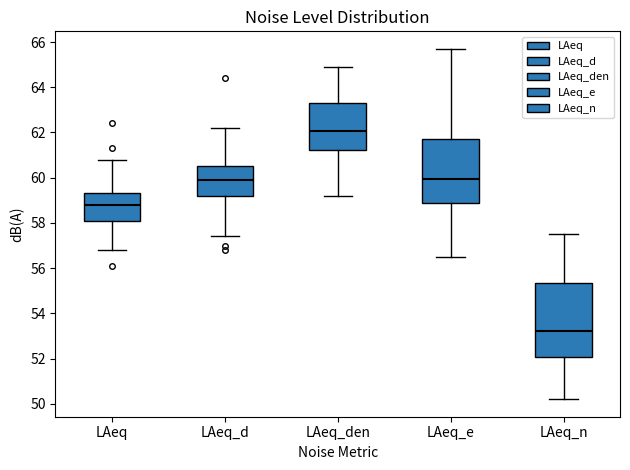

Which box is the tallest, from its lower edge to its upper edge?

LAeq_n